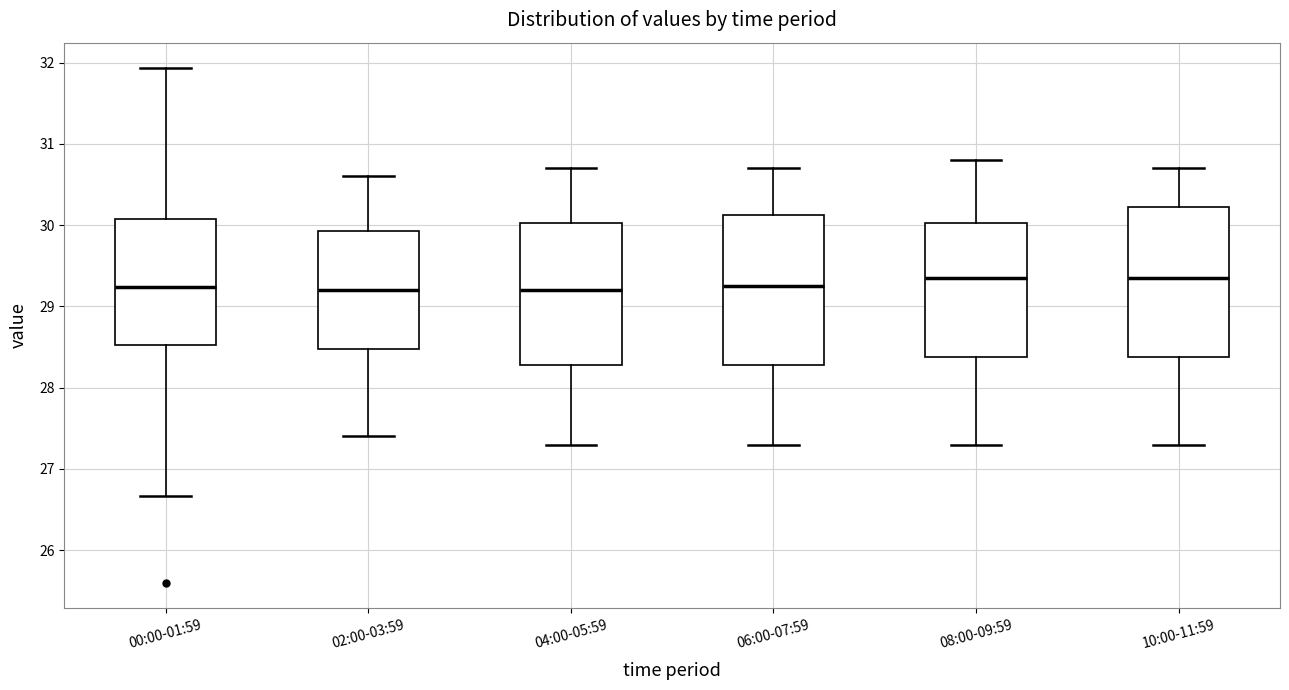

Reading left to right, transcribe this box plot: for each box, give where its median line is, the range the box spans, and where its two whiskers end, as read against the y-axis. The values are not printed on the chart, so give them approximately, as read against the axis.

00:00-01:59: median 29.2, box 28.5 to 30.1, whiskers 26.7 to 31.9
02:00-03:59: median 29.2, box 28.5 to 29.9, whiskers 27.4 to 30.6
04:00-05:59: median 29.2, box 28.3 to 30.0, whiskers 27.3 to 30.7
06:00-07:59: median 29.3, box 28.3 to 30.1, whiskers 27.3 to 30.7
08:00-09:59: median 29.4, box 28.4 to 30.0, whiskers 27.3 to 30.8
10:00-11:59: median 29.4, box 28.4 to 30.2, whiskers 27.3 to 30.7